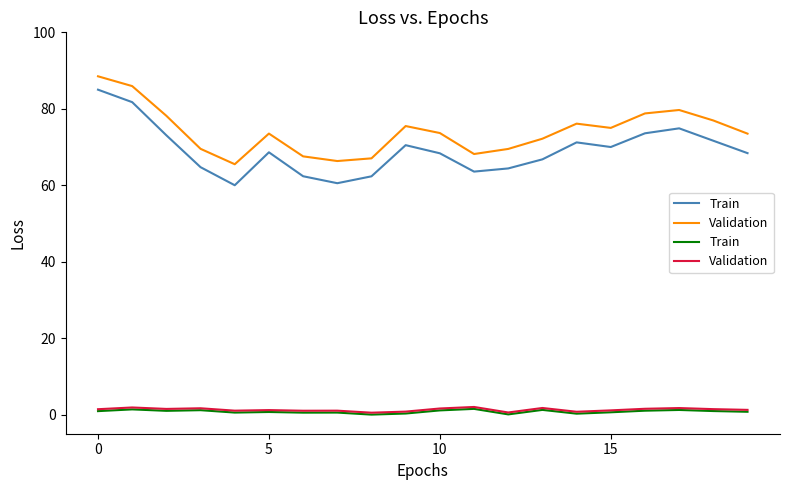

Is it true that Validation equals 1.4 at 0?

True